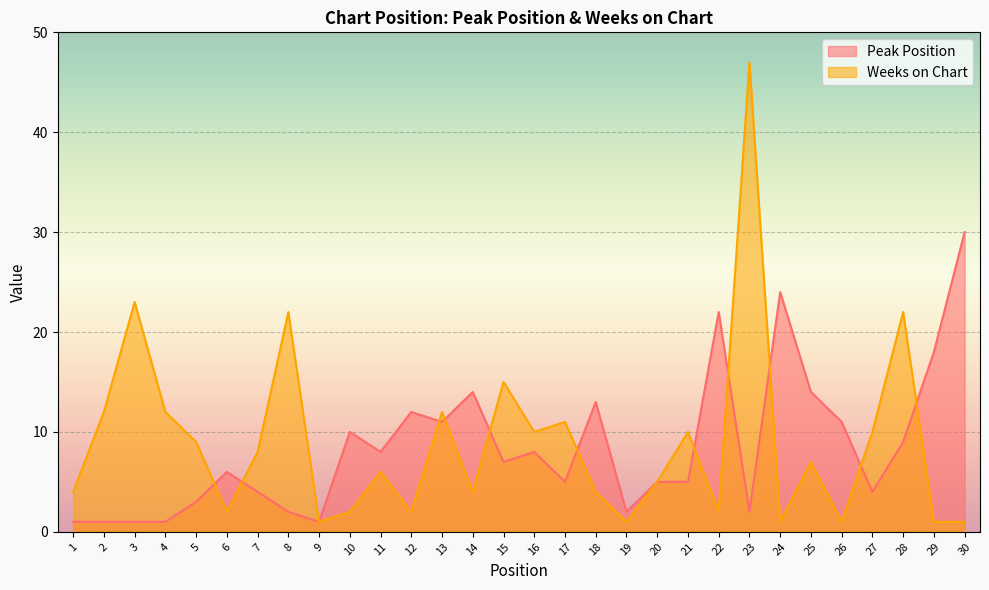

Reading left to right, transcribe all the data shown in this chart.

Peak Position: 1	1	1	1	3	6	4	2	1	10	8	12	11	14	7	8	5	13	2	5	5	22	2	24	14	11	4	9	18	30
Weeks on Chart: 4	12	23	12	9	2	8	22	1	2	6	2	12	4	15	10	11	4	1	5	10	2	47	1	7	1	10	22	1	1